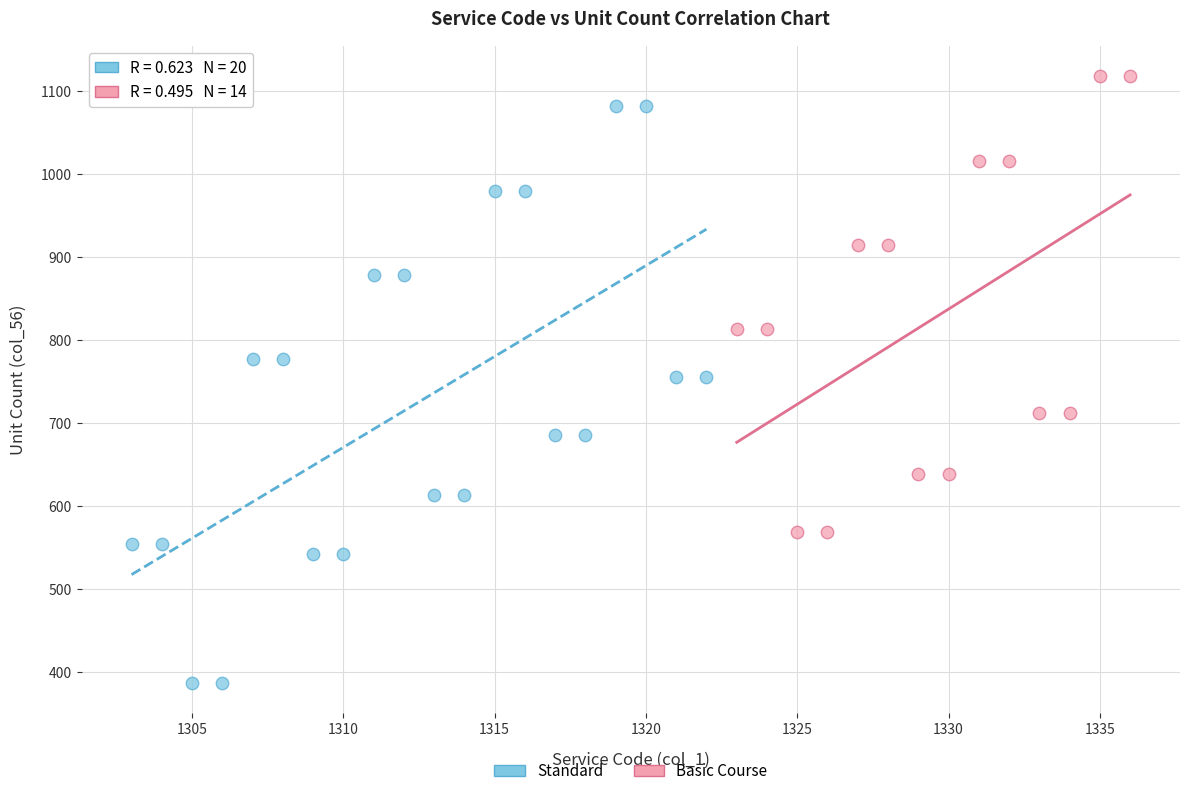

Which series contains the highest Y value?

Basic Course